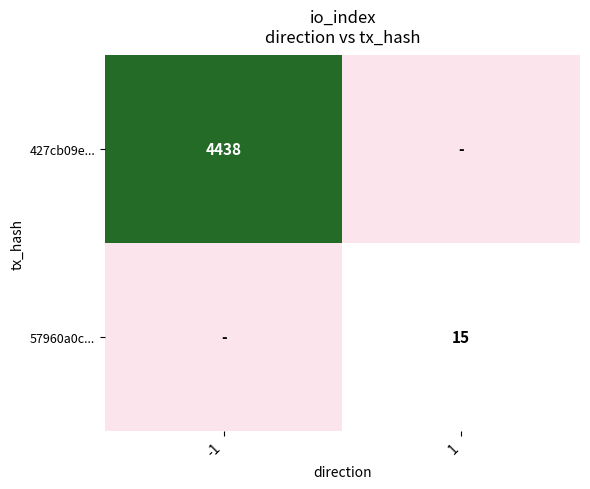

Which series has the largest range (max minus min)?

427cb09e...